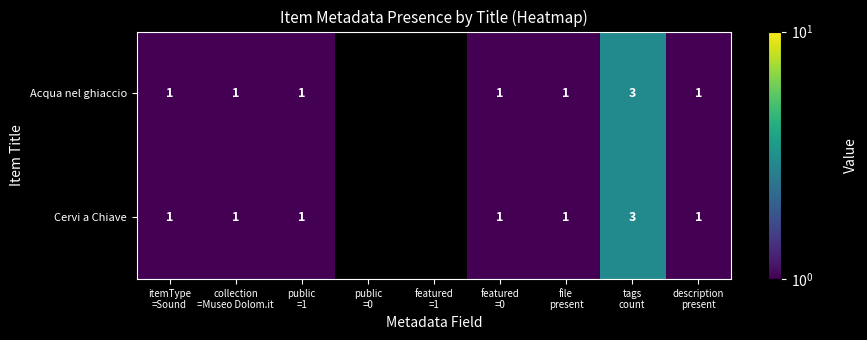

At description present, list the series in order from smallest to largest.

Acqua nel ghiaccio, Cervi a Chiave